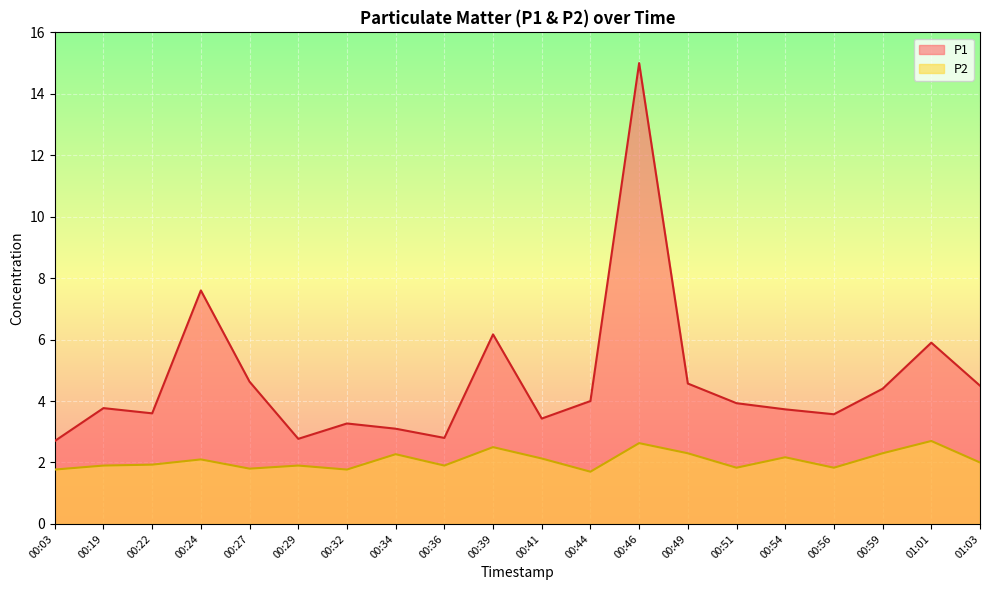

True or false: P2 has a value of 0.4 at 00:27.

False